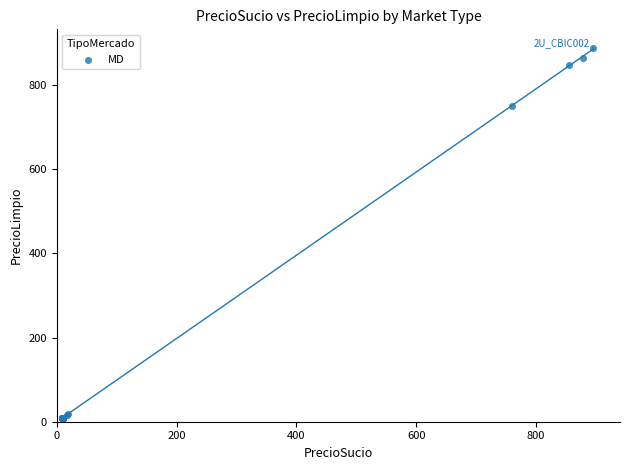

What Y value in the scatter plot is closest to 448?

750.9